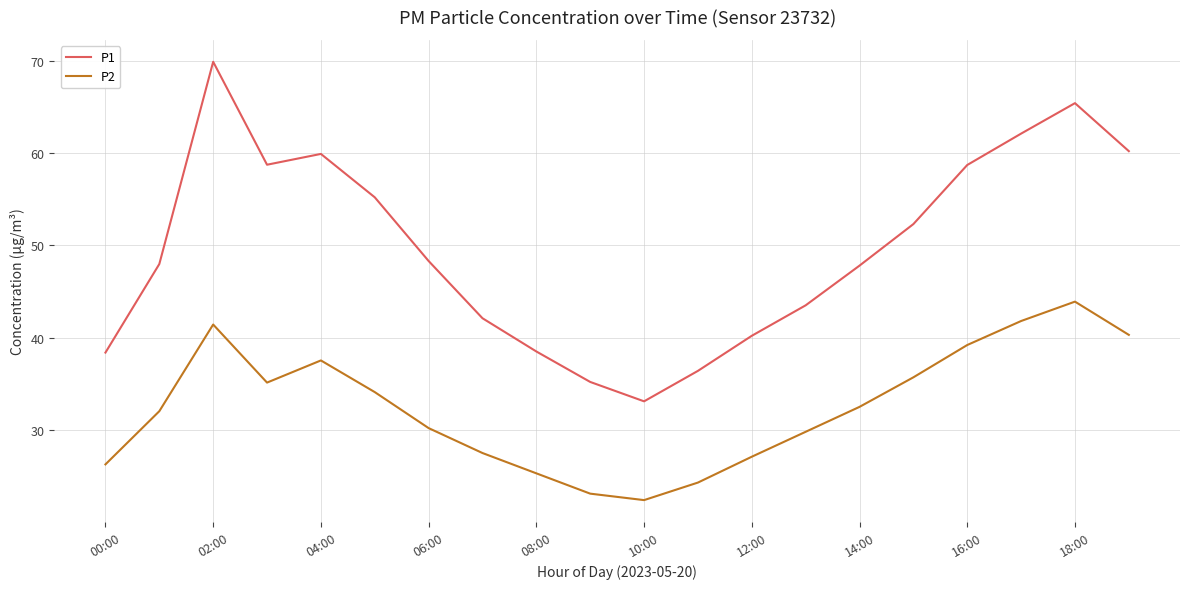

What is the smallest value displayed?

22.4